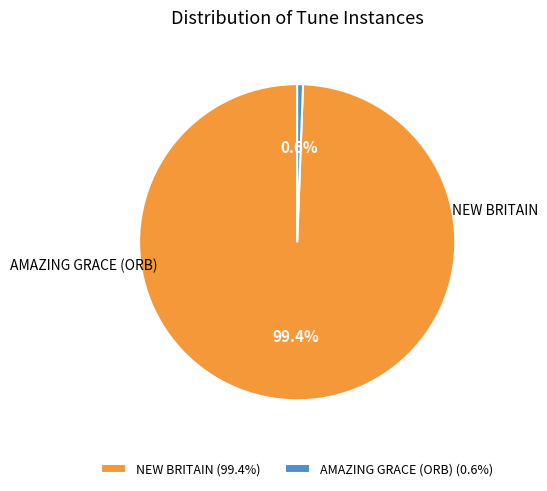

How many slices are in this pie chart?

2